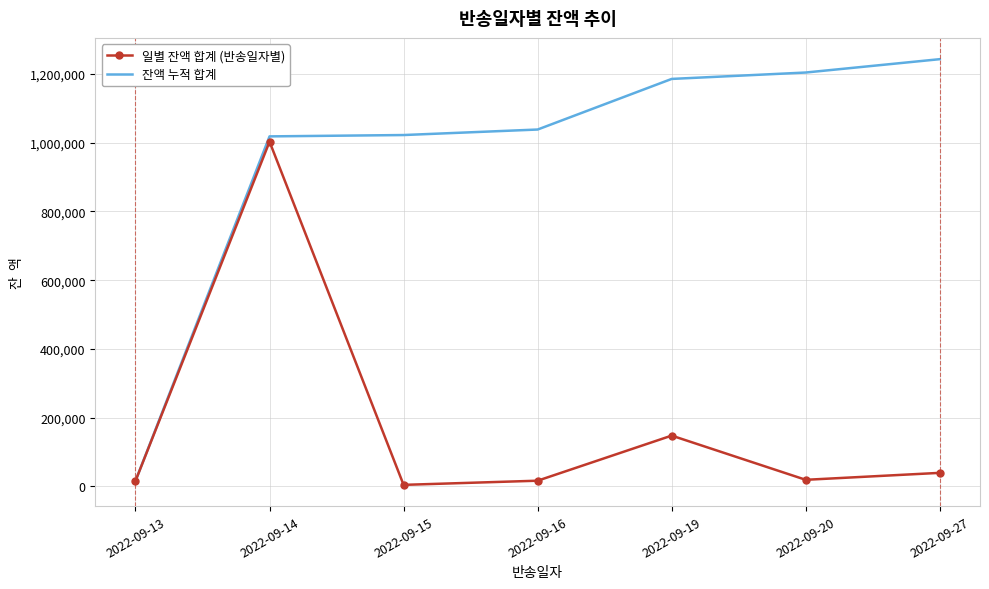

What is the difference between the 일별 잔액 합계 (반송일자별) values at 2022-09-14 and 2022-09-27?

964400